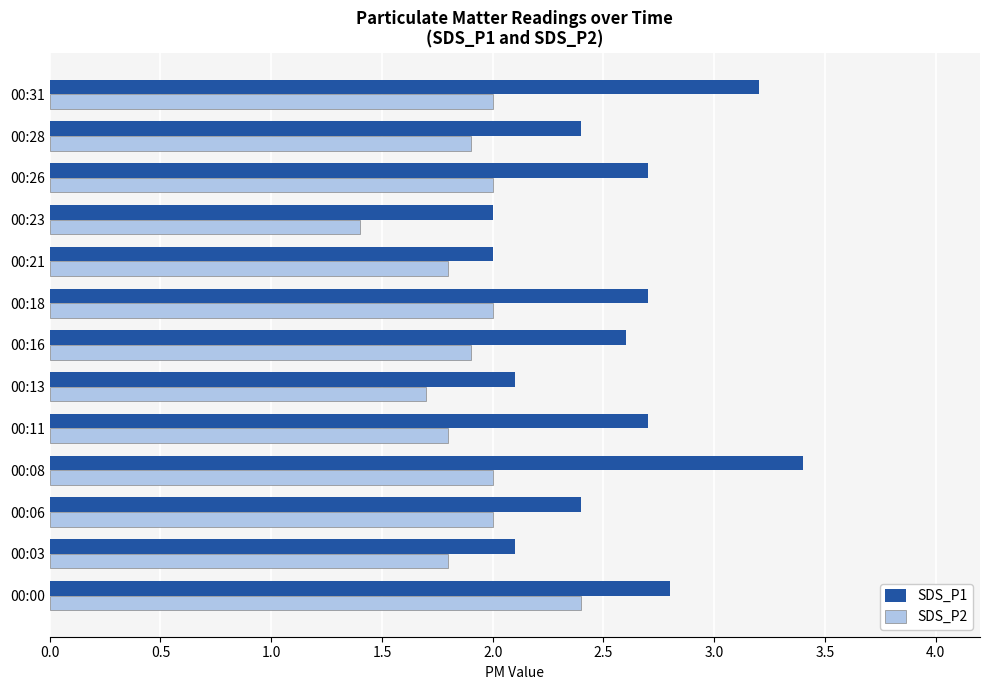

Between 00:03 and 00:11, which series saw the biggest shift?

SDS_P1